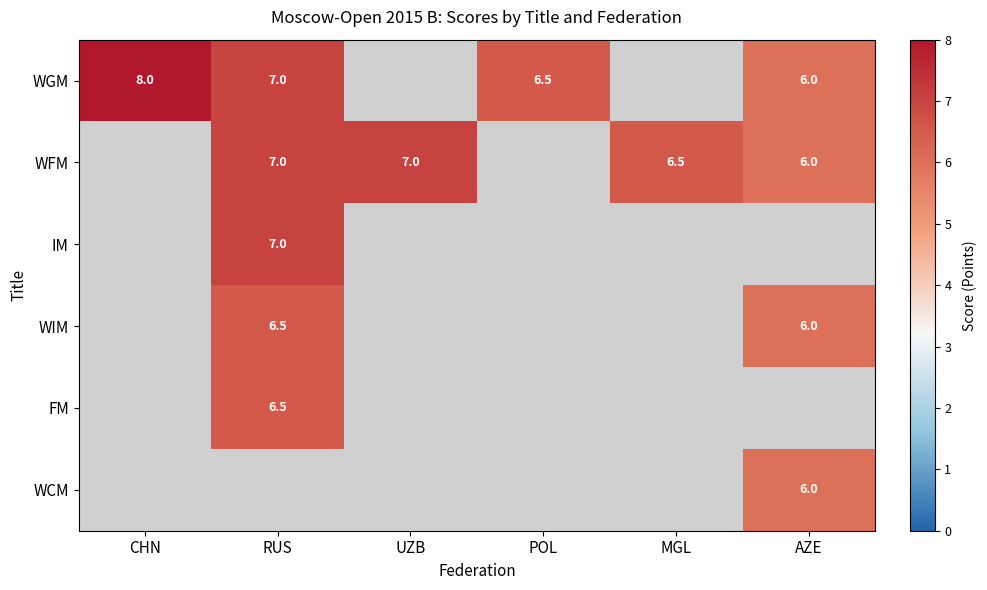

The value of WGM at CHN is 8.0. True or false?

True